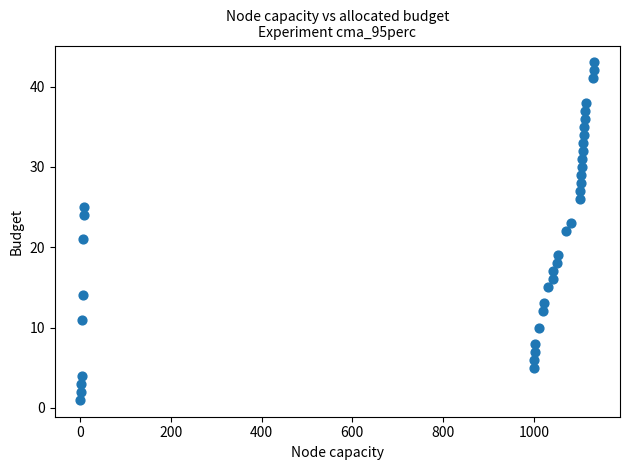

What is the range of Y values (max minus min)?

42